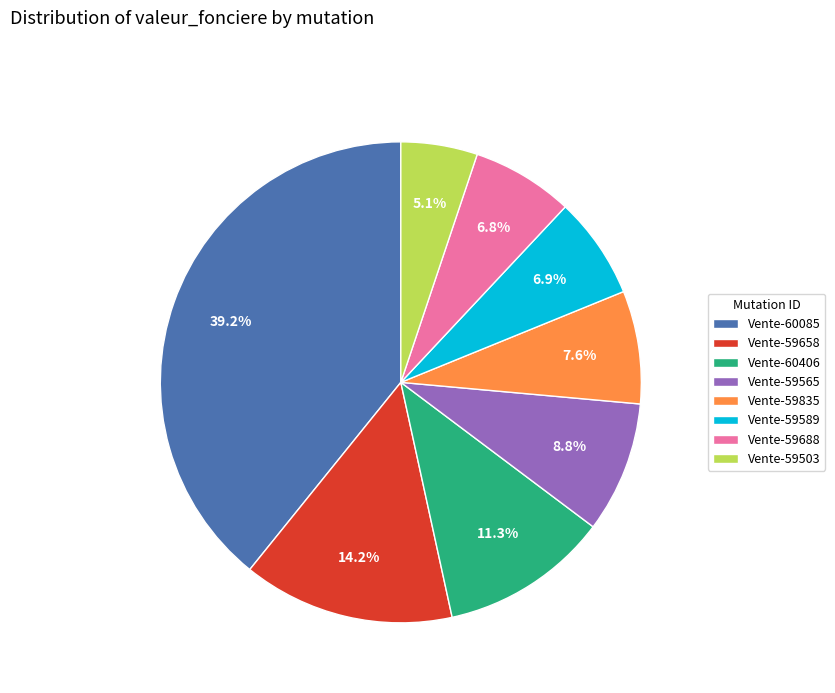

How many segments does this pie chart have?

8